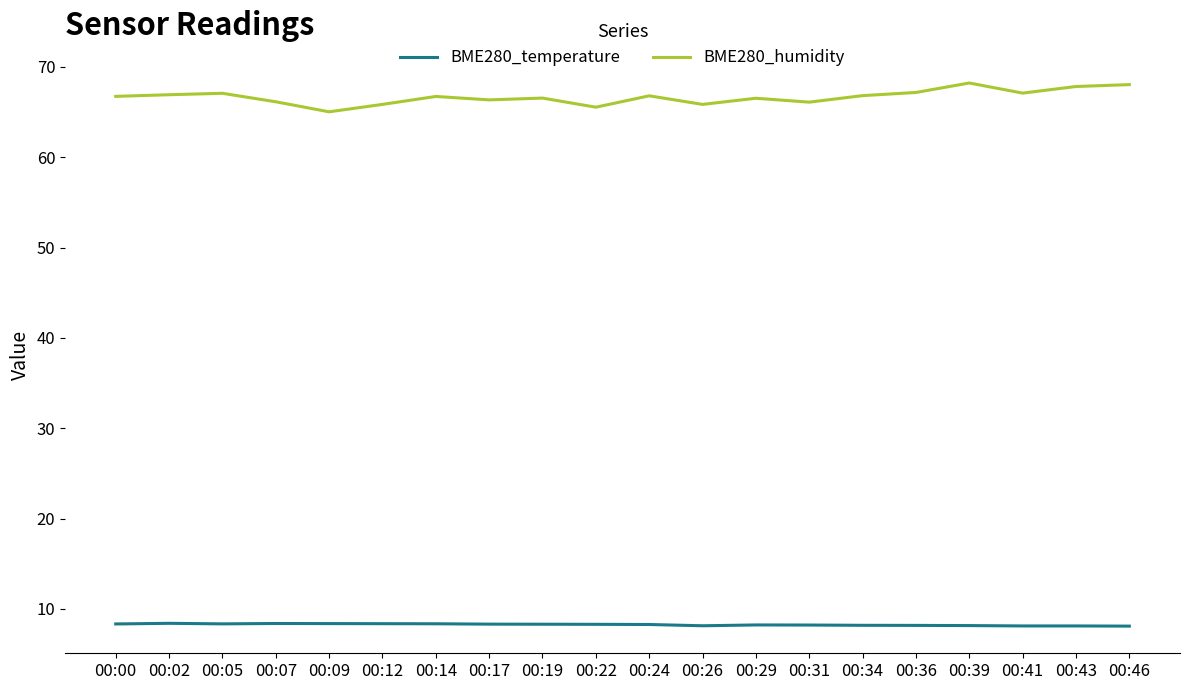

Is the value of BME280_humidity at 00:36 greater than the value of BME280_temperature at 00:05?

Yes